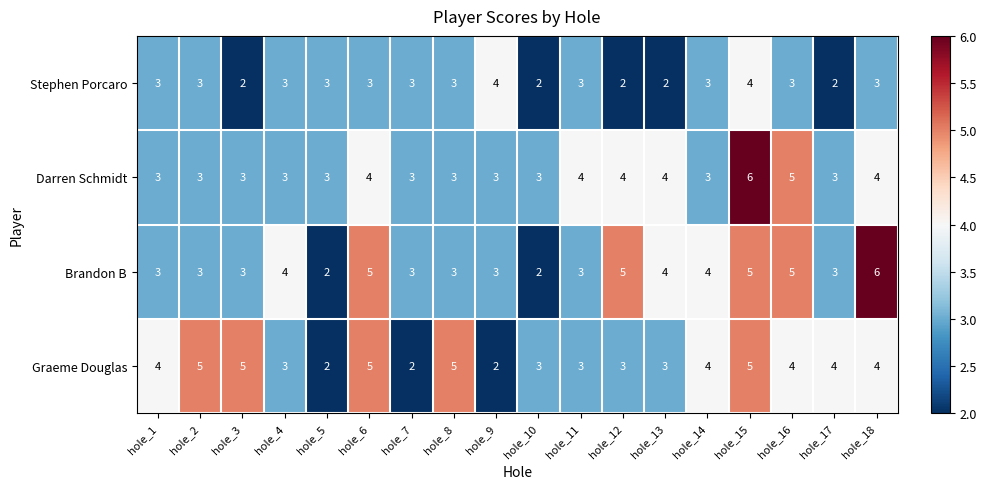

Is the value of Darren Schmidt at hole_14 greater than the value of Stephen Porcaro at hole_12?

Yes